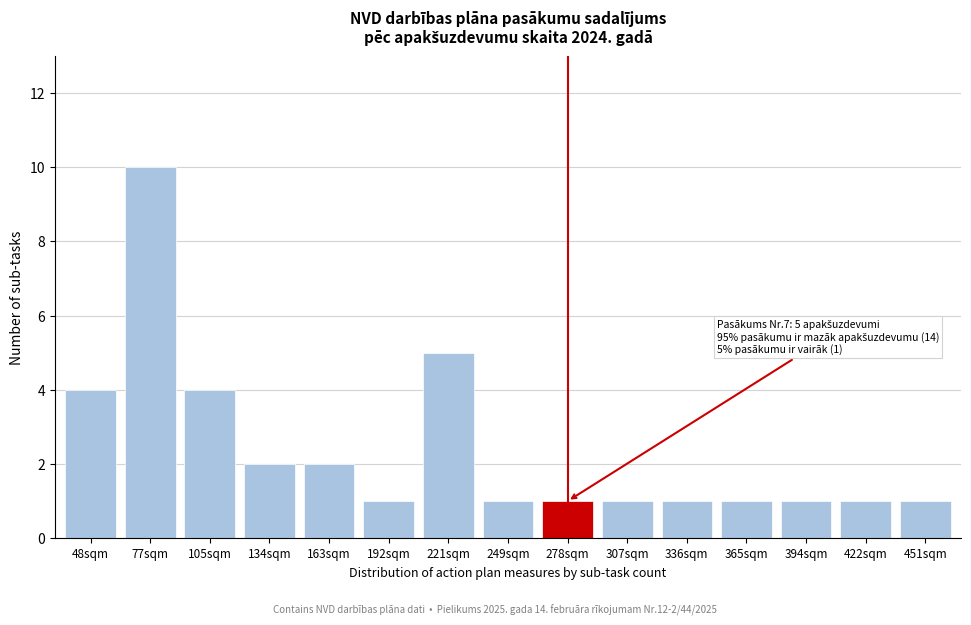

Reading right to left, what are all the values shown in this chart?

451sqm=1	422sqm=1	394sqm=1	365sqm=1	336sqm=1	307sqm=1	278sqm=1	249sqm=1	221sqm=5	192sqm=1	163sqm=2	134sqm=2	105sqm=4	77sqm=10	48sqm=4